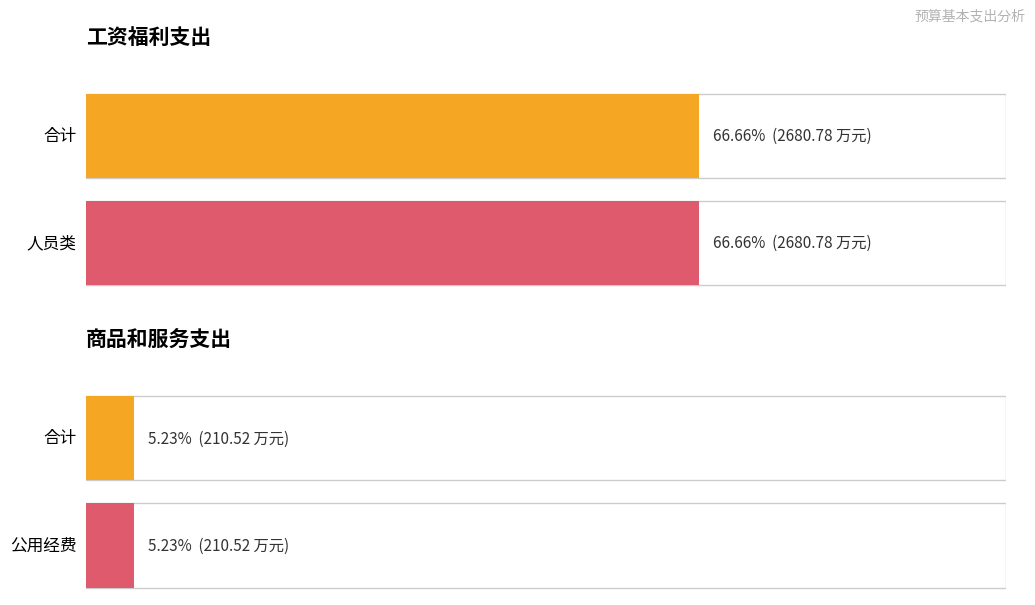

Reading right to left, transcribe all the data shown in this chart.

合计: 资本性支出=0.0	商品和服务支出=210.5	工资福利支出=2680.8
人员类: 资本性支出=0.0	商品和服务支出=0.0	工资福利支出=2680.8
公用经费: 资本性支出=0.0	商品和服务支出=210.5	工资福利支出=0.0